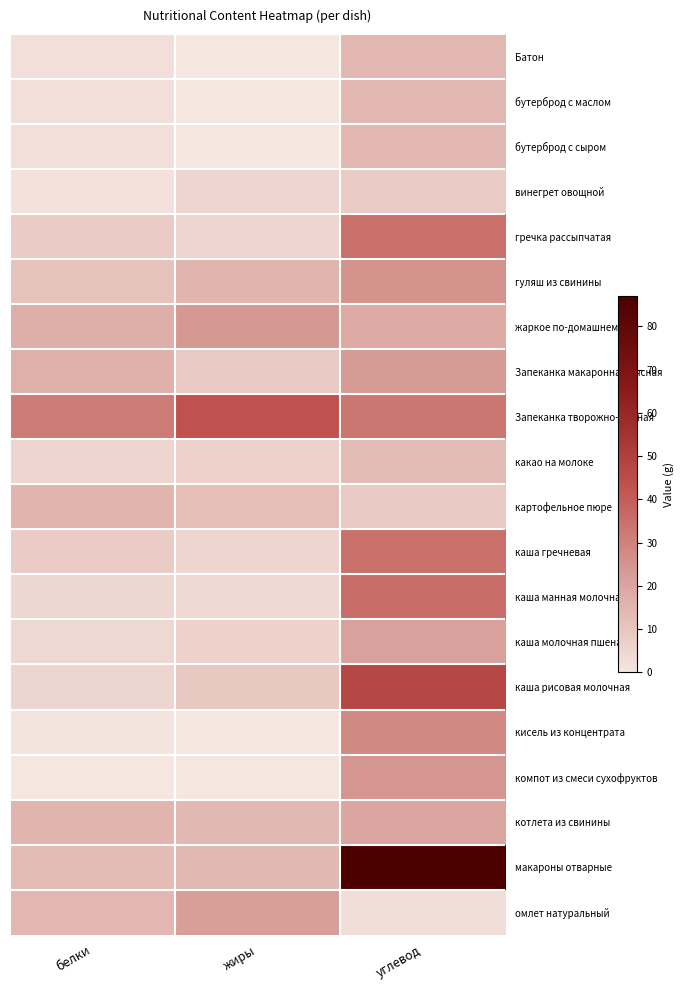

Between белки and жиры, which series saw the biggest shift?

Запеканка творожно-манная